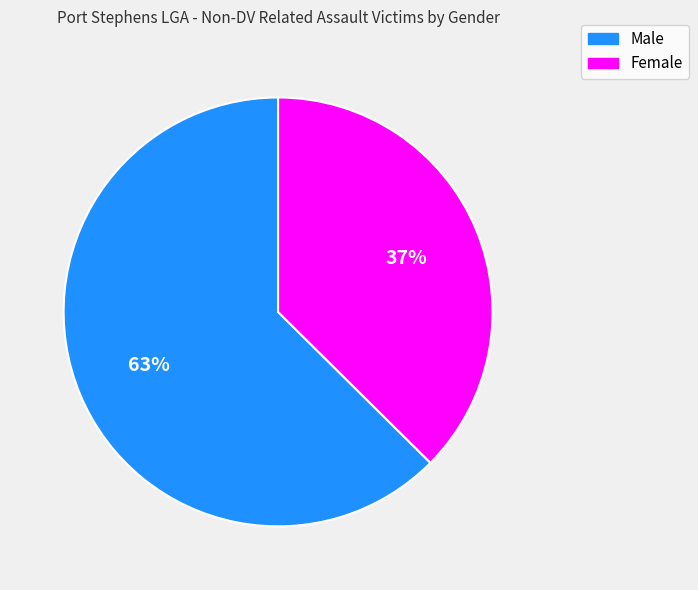

To the nearest percent, what is the average slice percentage?

50%